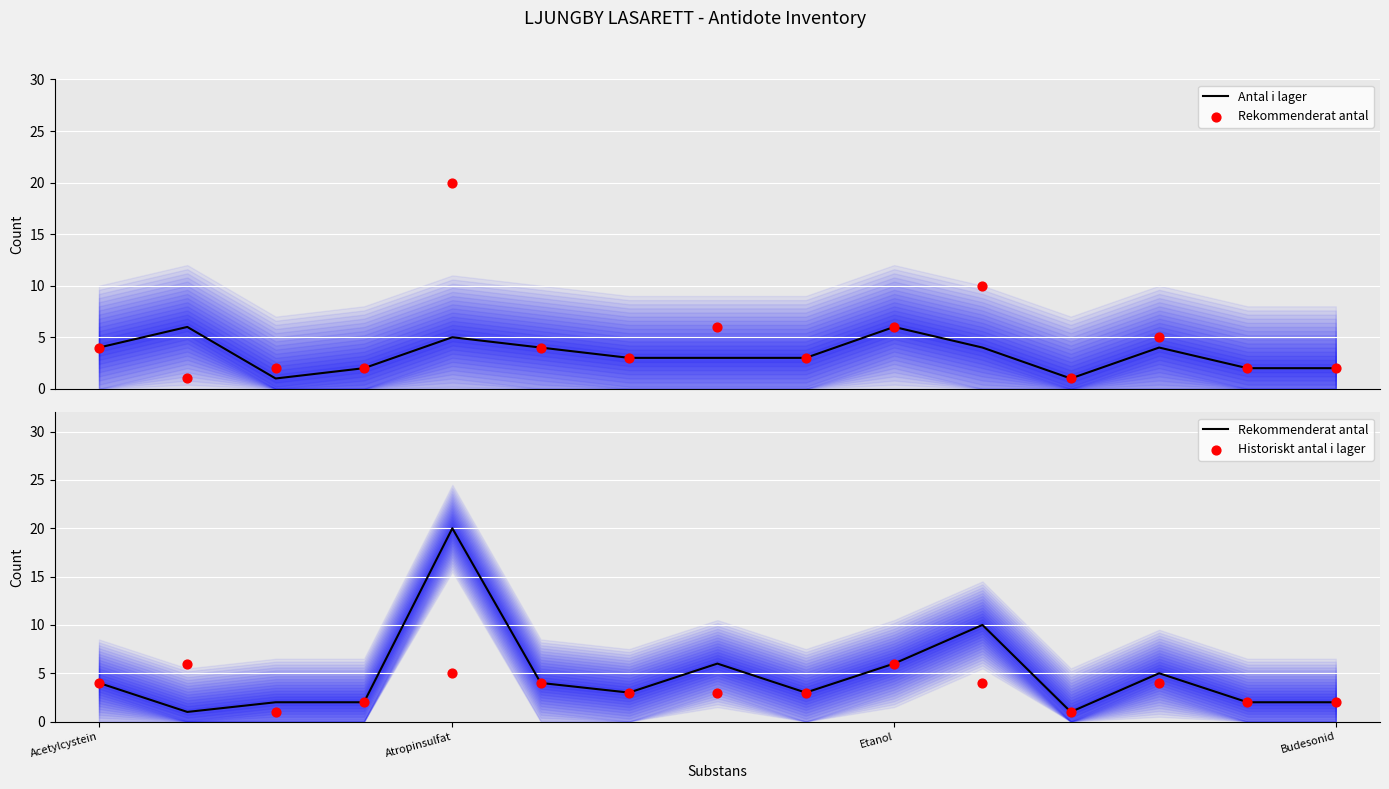

Which series contains the highest Y value?

Rekommenderat antal